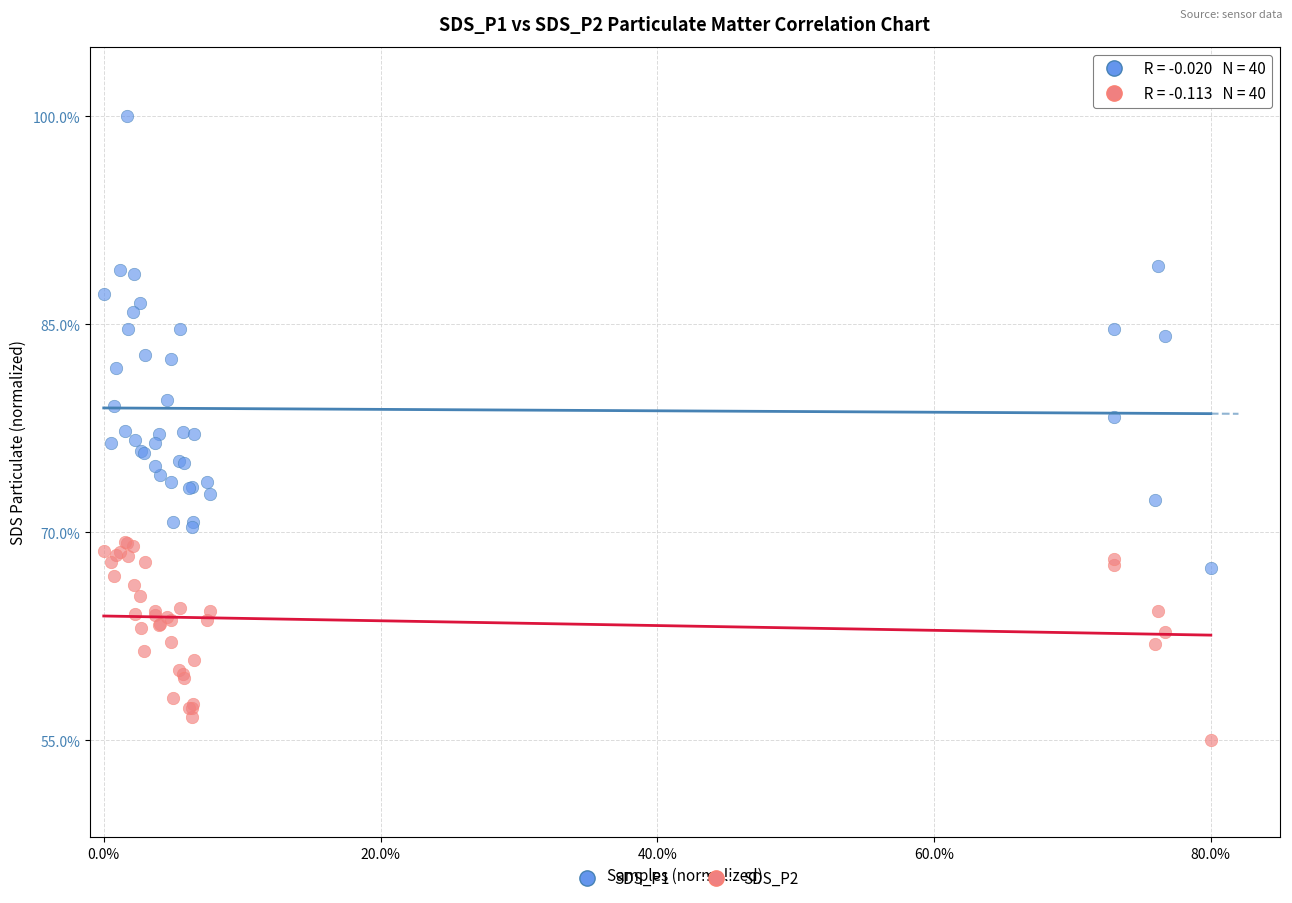

What are all the series names shown in the legend?

SDS_P1, SDS_P2